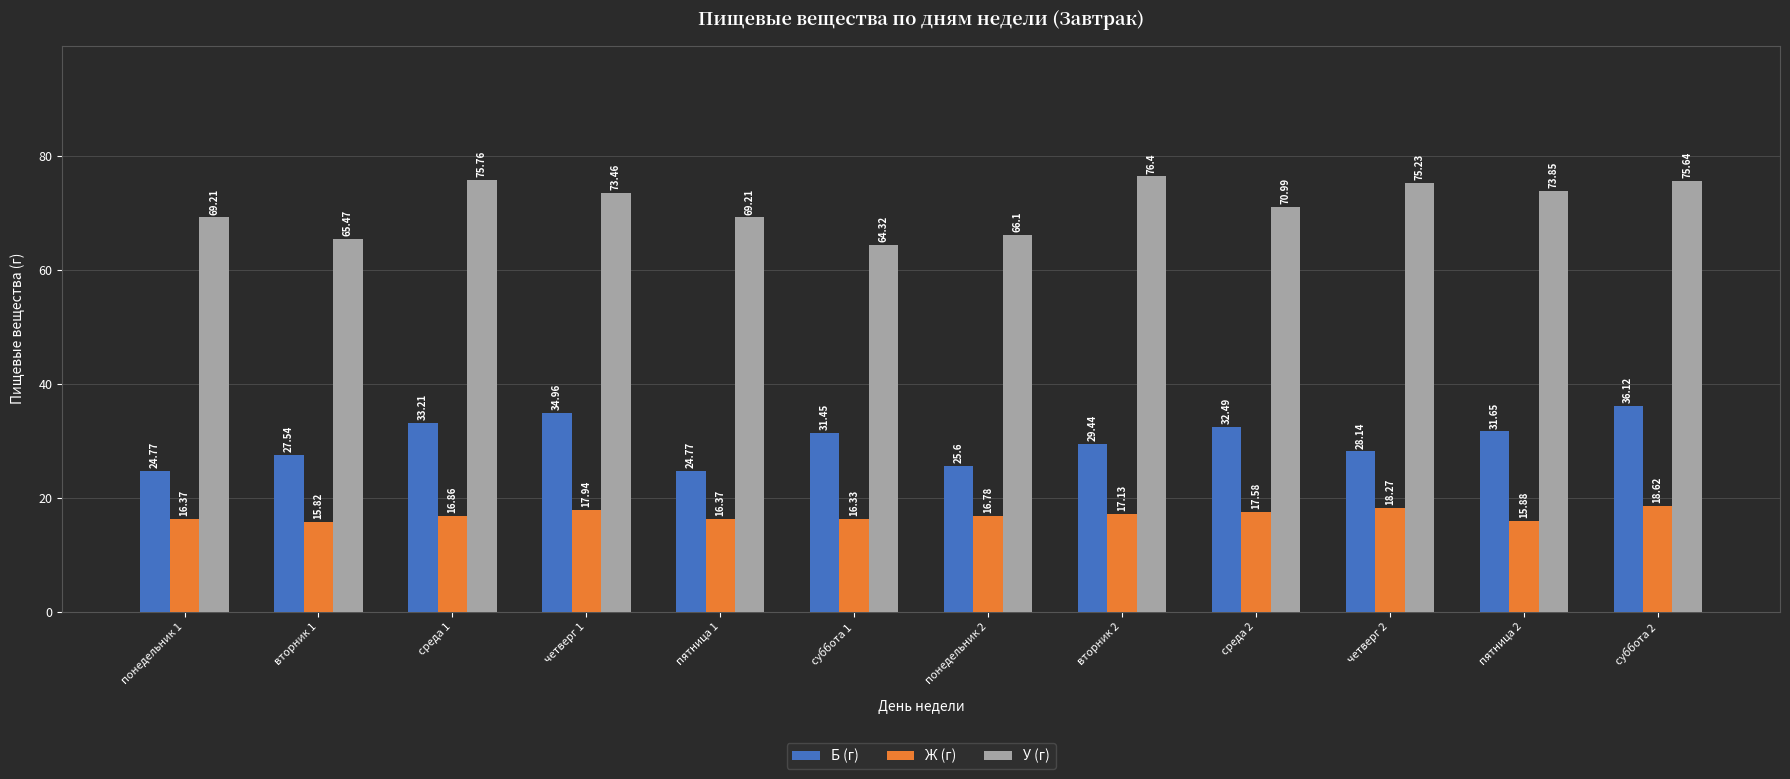

What is the spread (max minus min) of values at пятница 2?

58.0